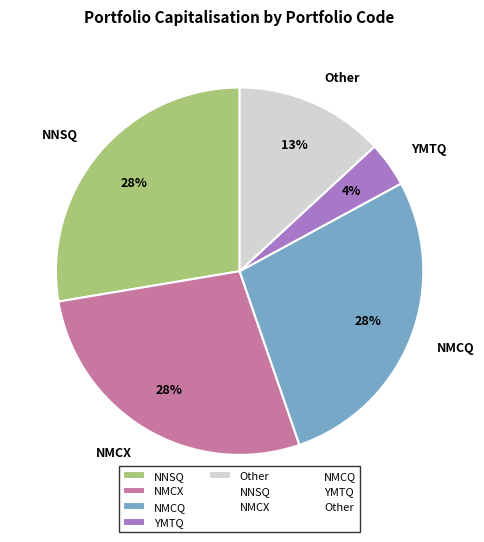

To the nearest percent, what is the average slice percentage?

20%